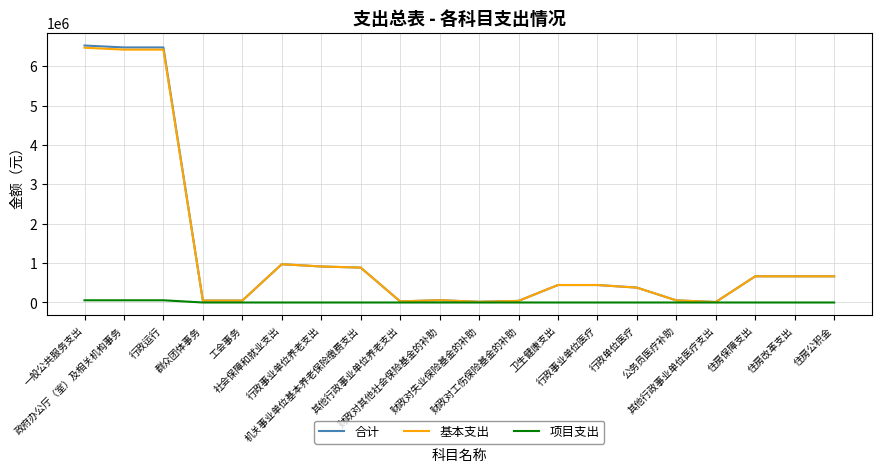

Does the chart have visible grid lines?

Yes